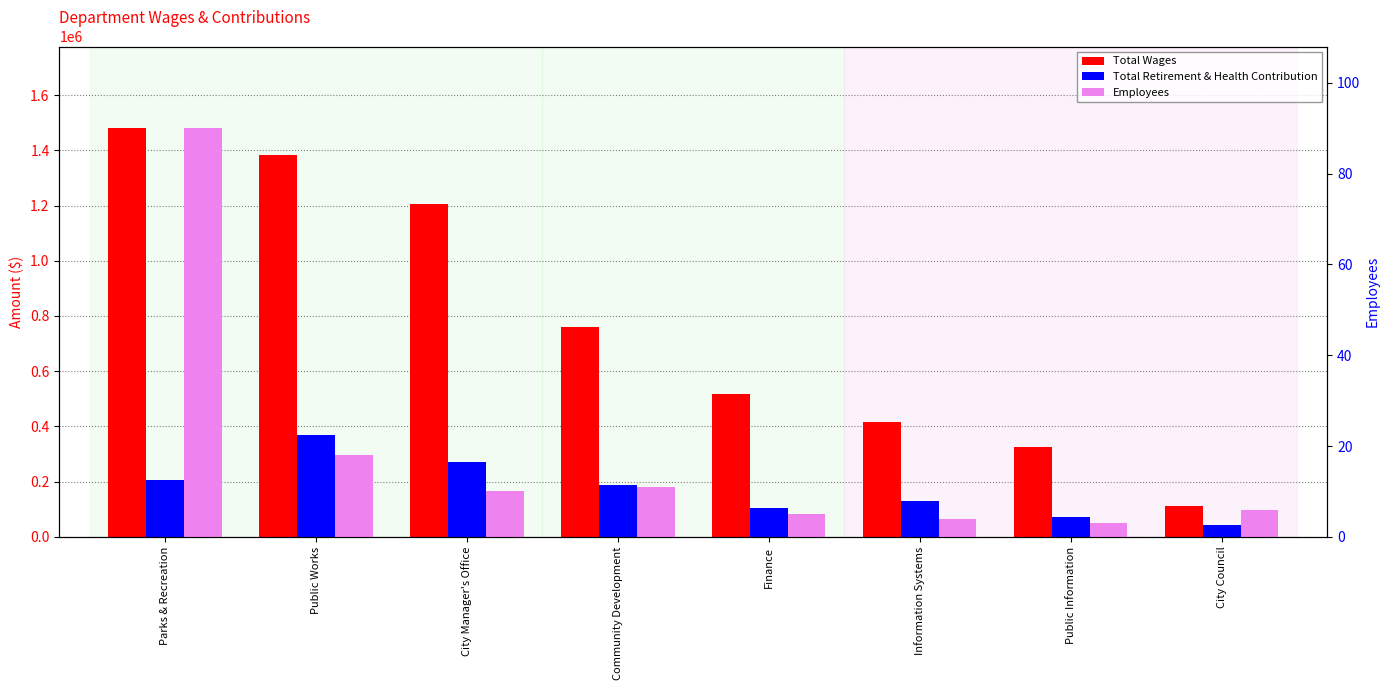

Between Public Works and City Council, which series saw the biggest shift?

Total Wages